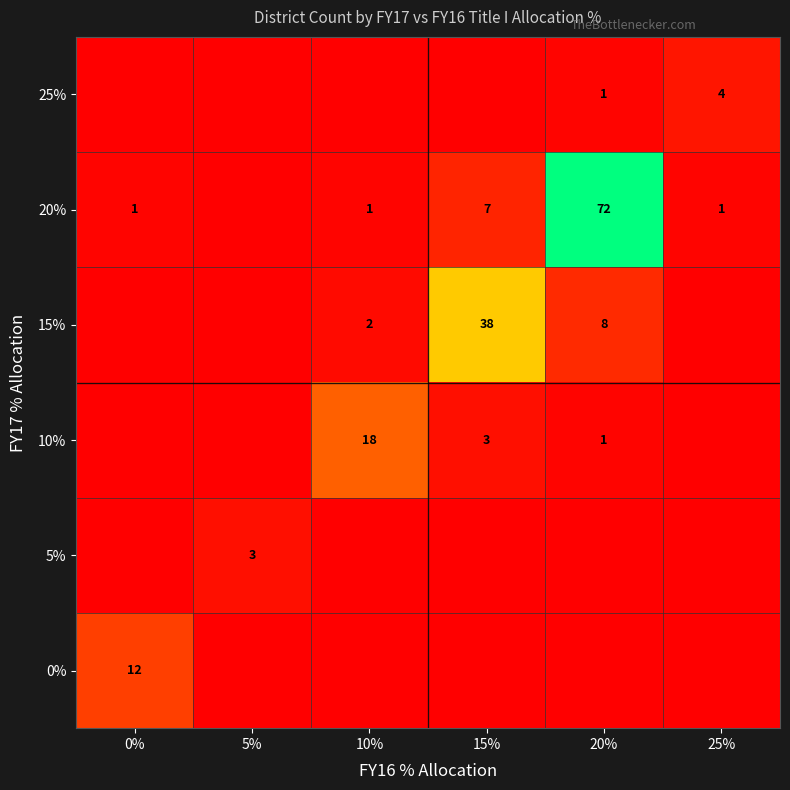

The value of 15% at 15% is 62. True or false?

False